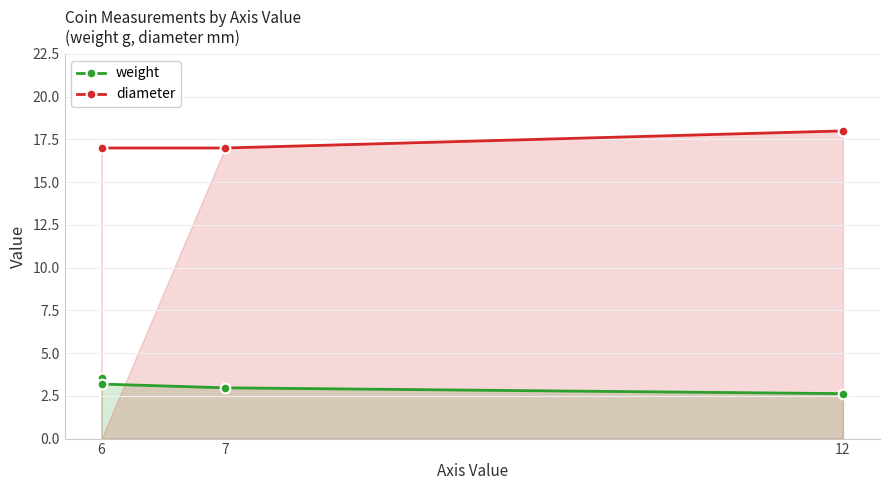

Is the value of weight at 6 greater than the value of diameter at 7?

No